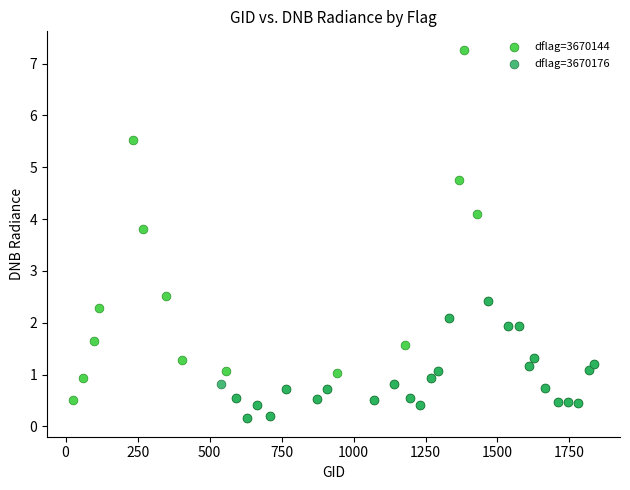

Which series reaches the maximum Y coordinate?

dflag=3670144